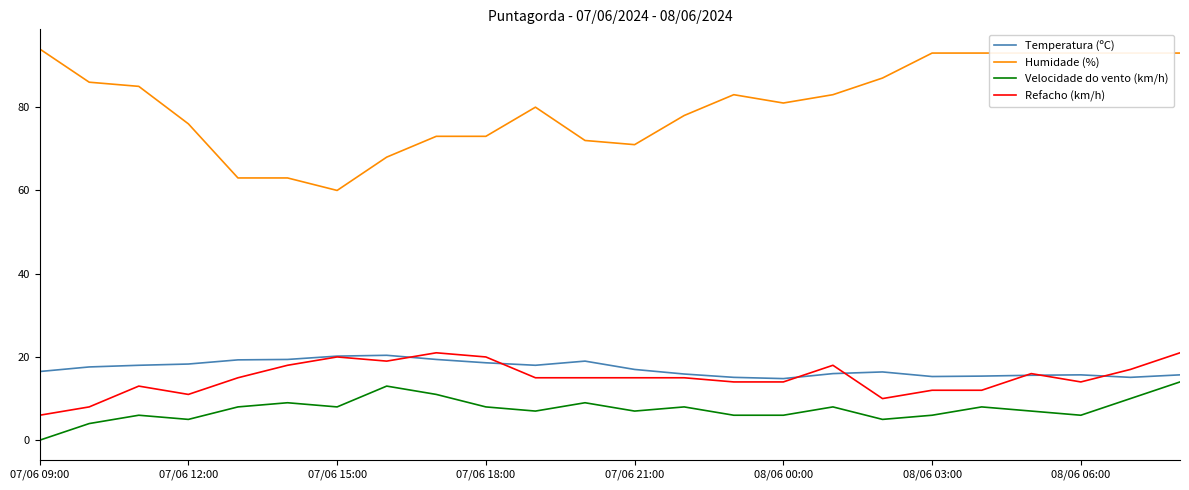

Which series has the largest range (max minus min)?

Humidade (%)